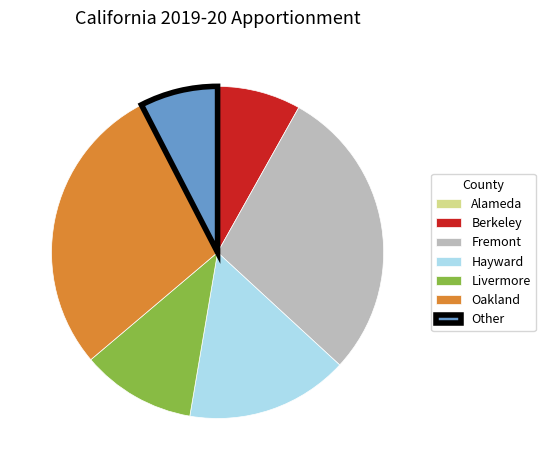

Is there a majority slice in this chart?

No